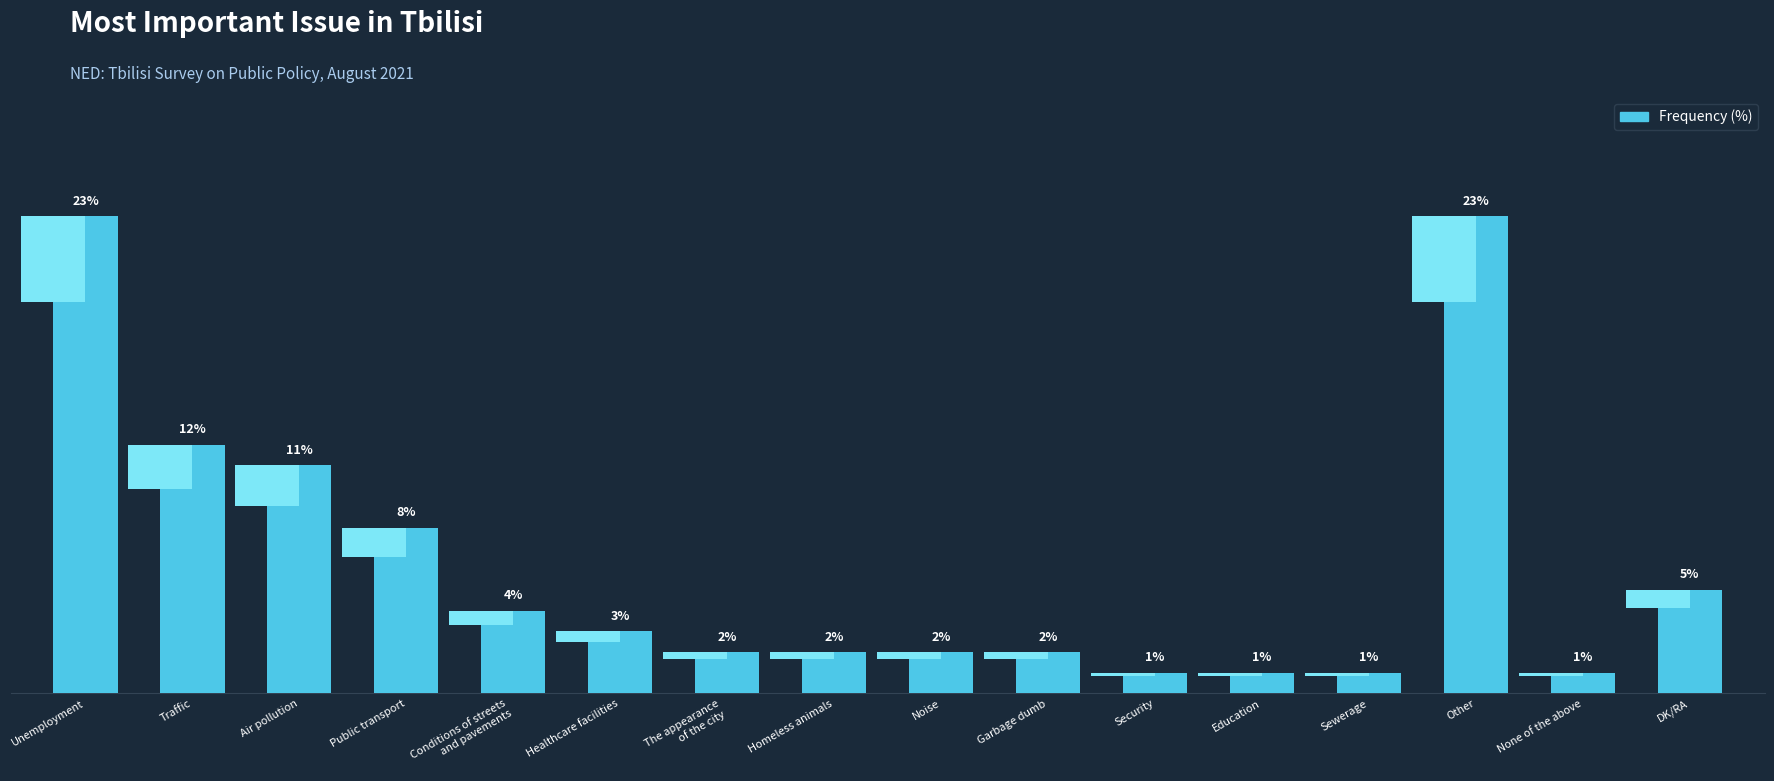

Is it true that the value at Conditions of streets
and pavements is 4?

True